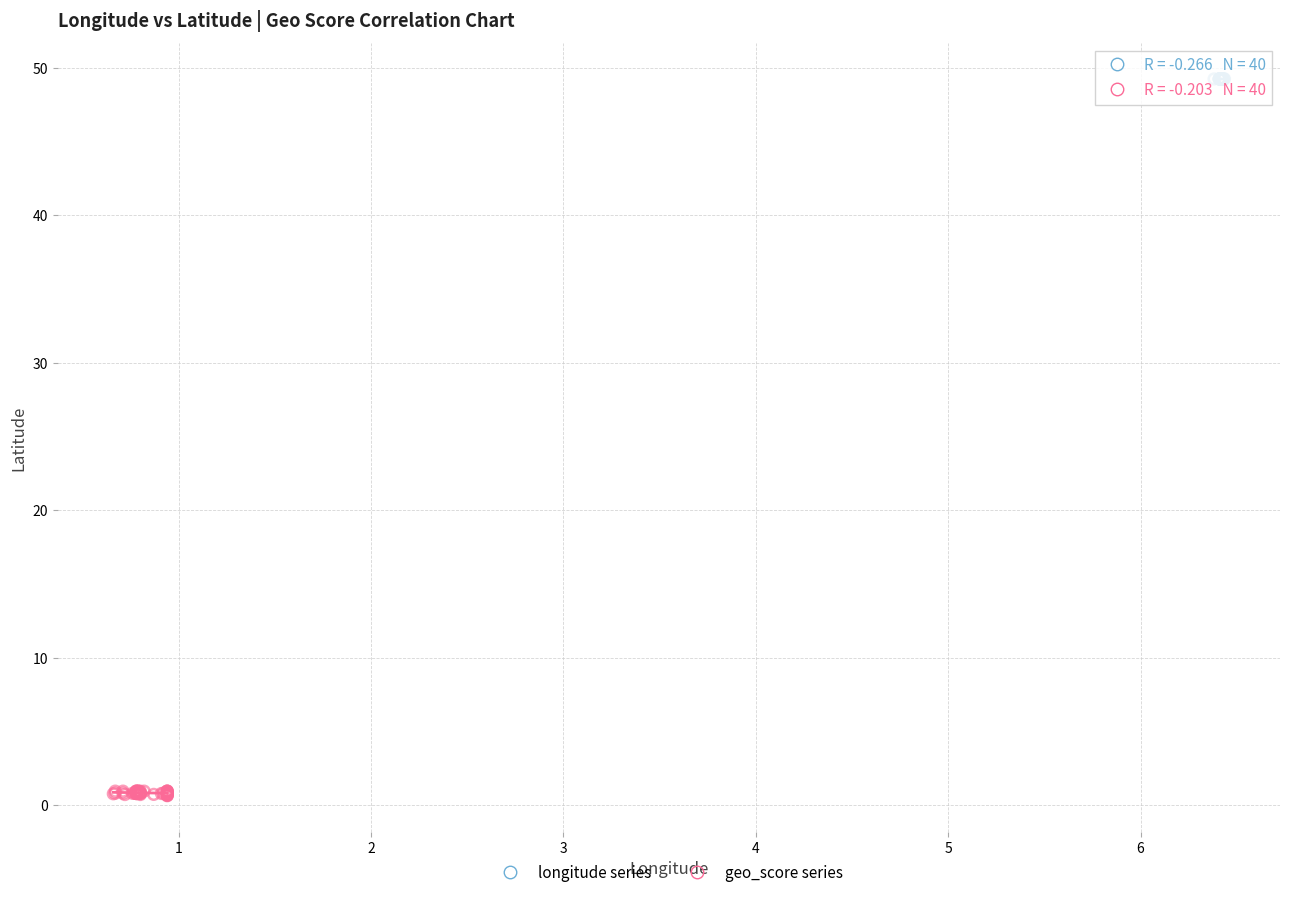

Which series has the largest Y range (max minus min)?

geo_score series